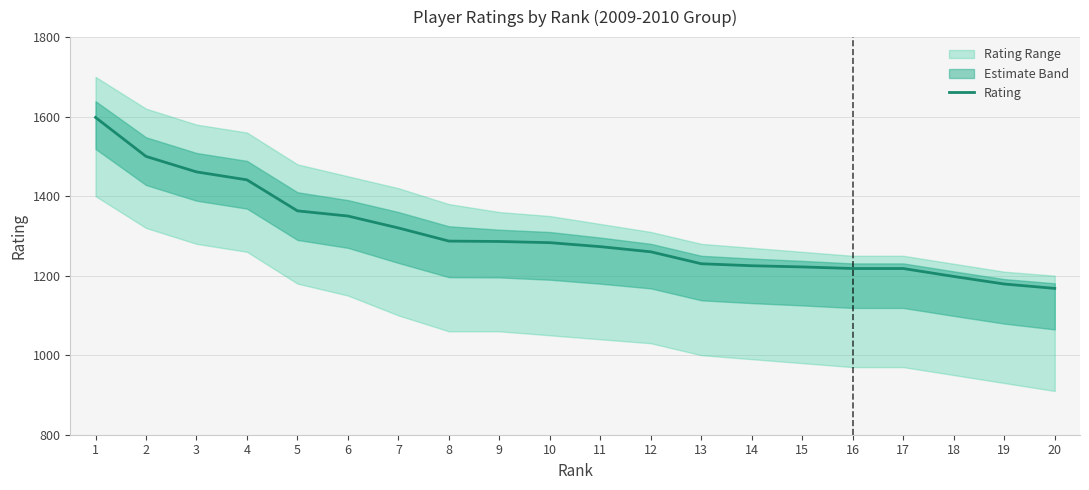

What is the maximum value shown in the chart?

1598